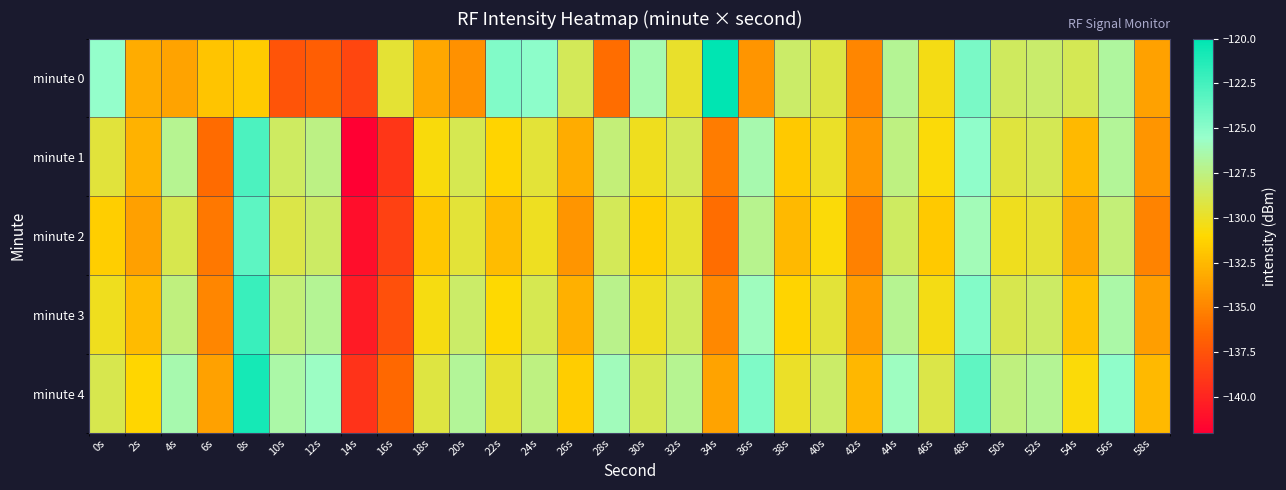

At which category is the sum across all series the highest?

8s